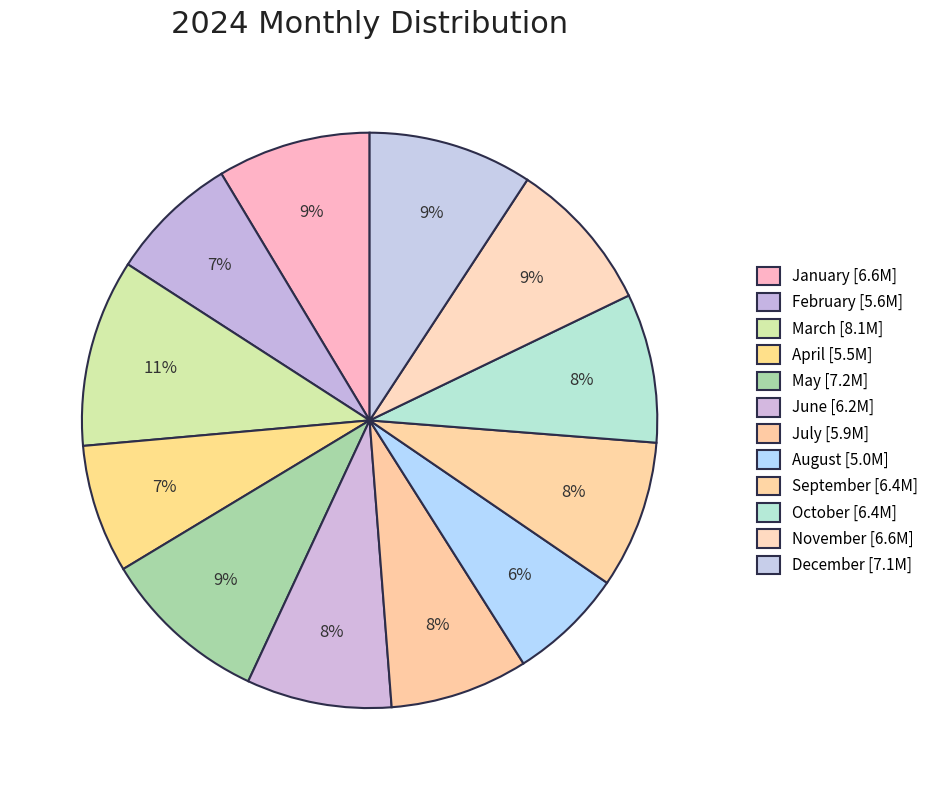

How many slices are in this pie chart?

12